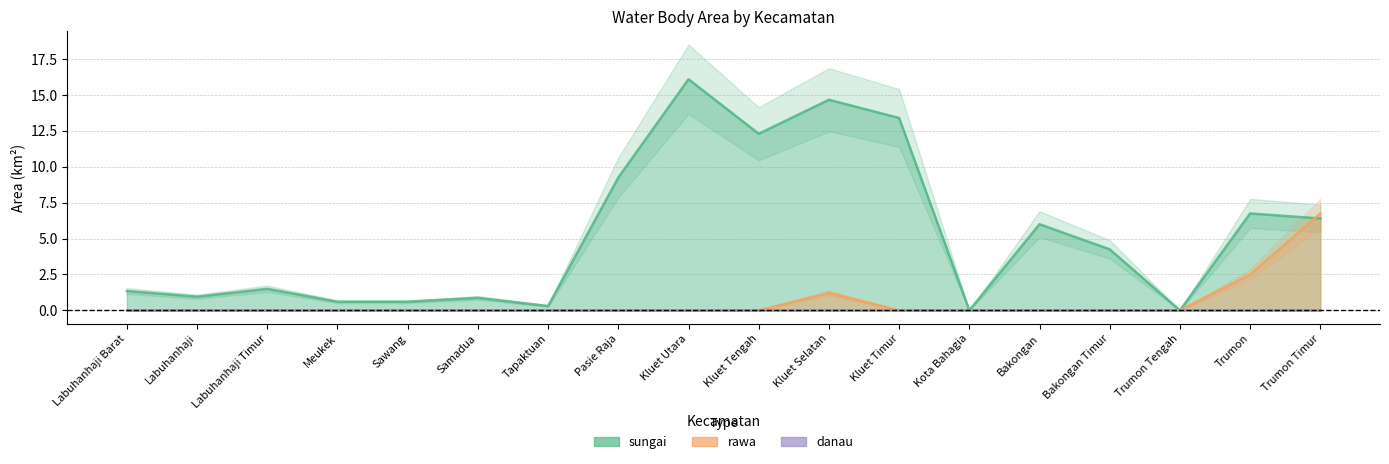

In rawa, how many points are higher than both neighbors (excluding endpoints)?

1